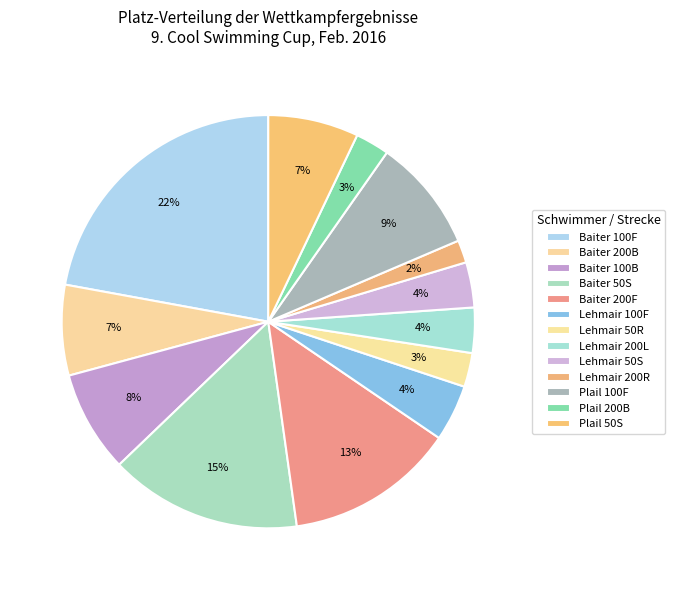

How many slices are in this pie chart?

13